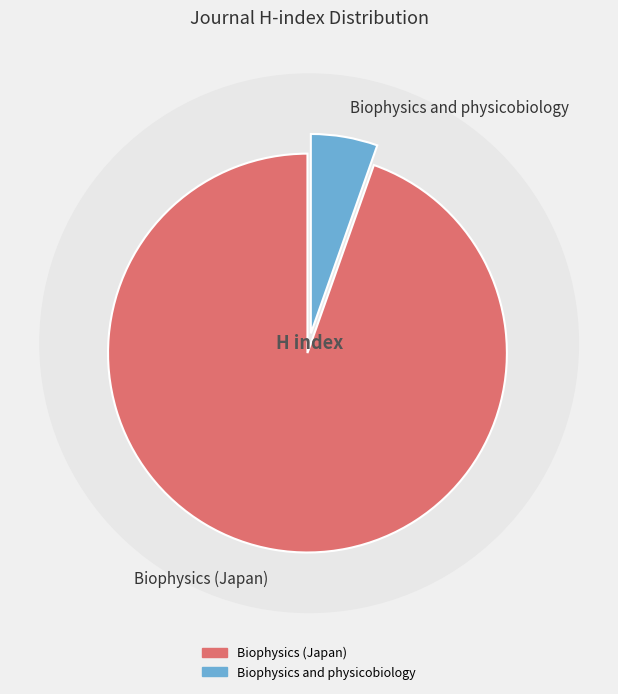

Which category has the biggest portion of the pie?

Biophysics (Japan)